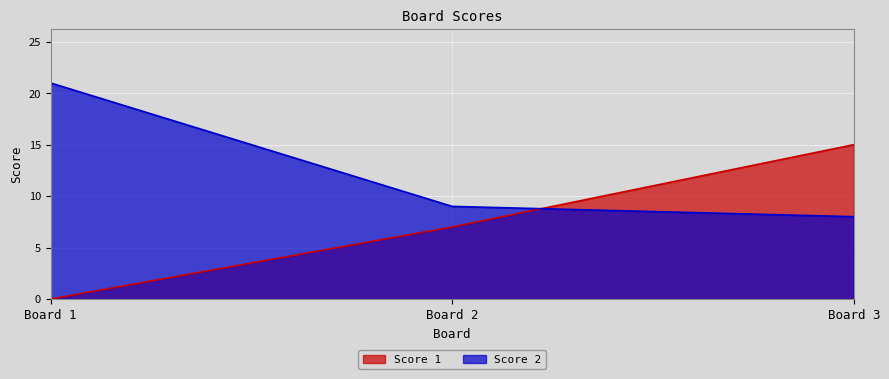

How many data points does each series have?

3